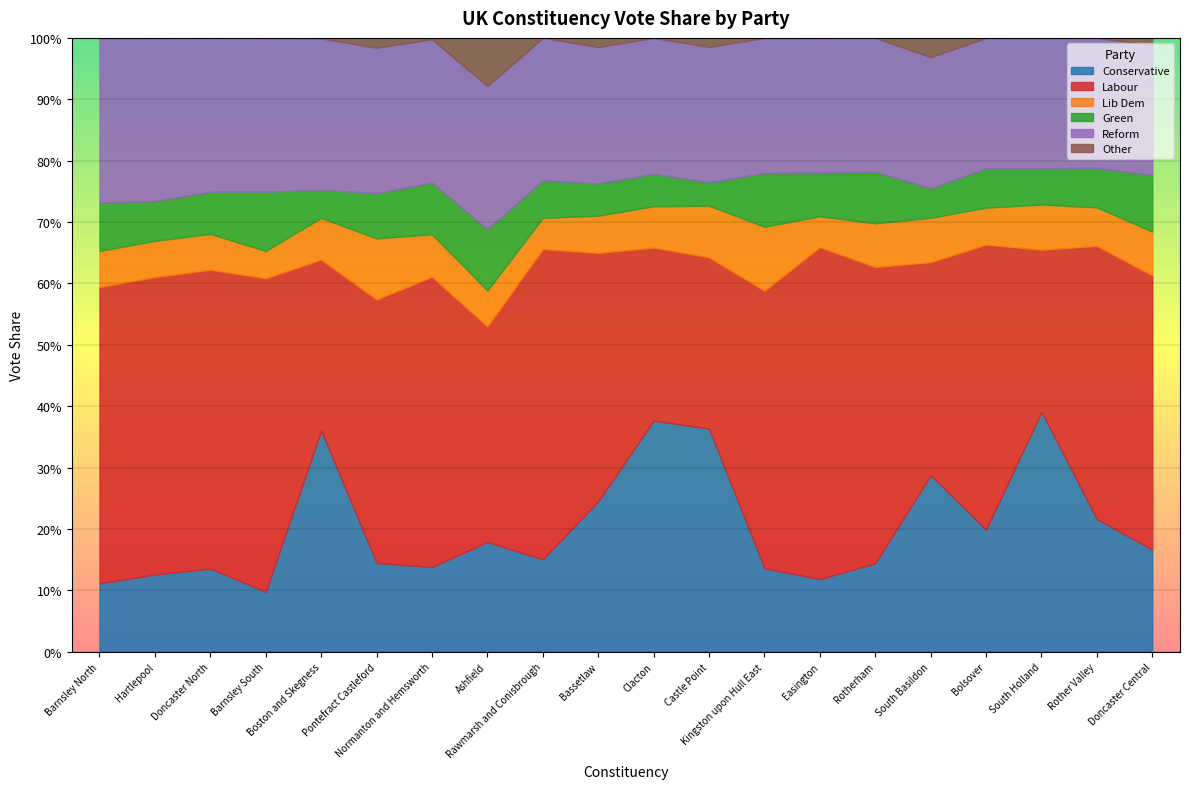

At which label does Lib Dem reach its peak?

Kingston upon Hull East